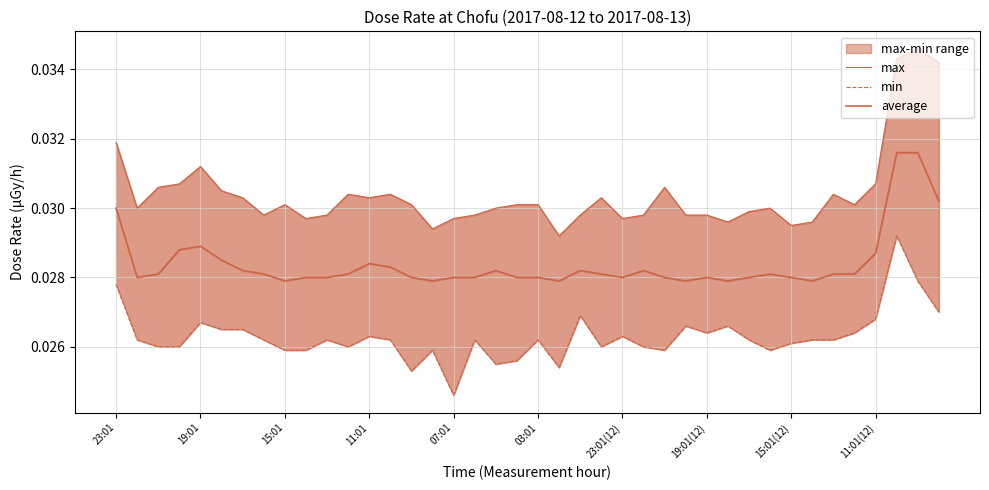

List the labels in order of average value, largest first.

37, 38, 39, 23:01, 07:01, 11:01, 36, 03:01, 12, 13, 23:01(12), 18, 22, 25, 15:01, 19:01(12), 11, 23, 31, 34, 35, 19:01, 11:01(12), 10, 14, 16, 17, 19, 20, 24, 26, 28, 30, 32, 15:01(12), 15, 21, 27, 29, 33